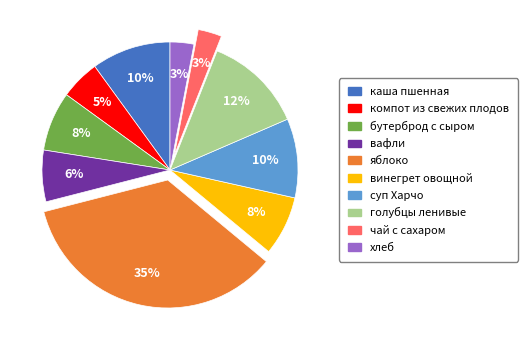

Approximately how many times larger is the value at суп Харчо compared to голубцы ленивые?

0.8